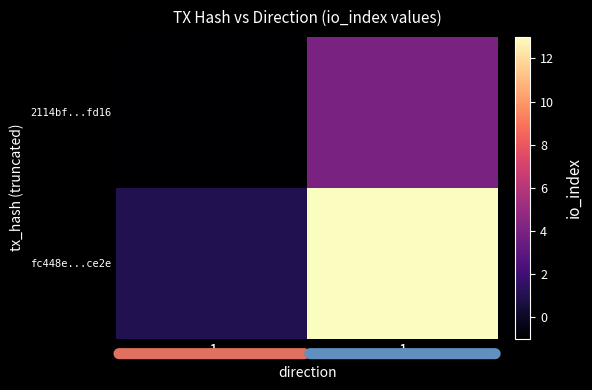

List the series in order of their overall mean, highest first.

fc448e...ce2e, 2114bf...fd16